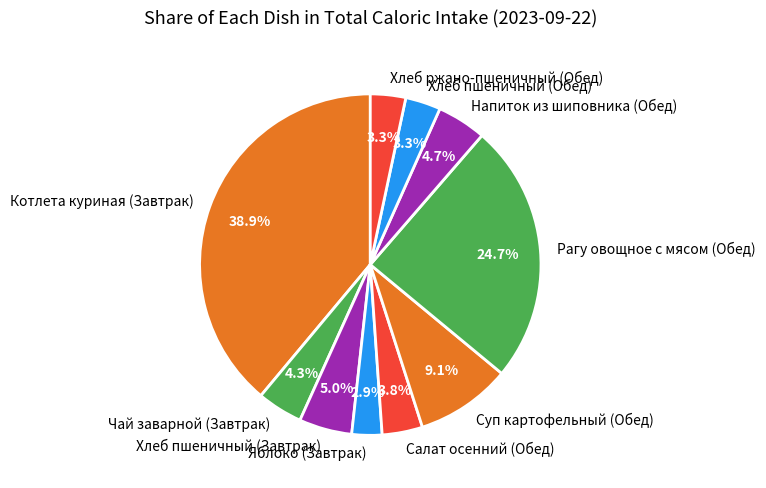

Count the number of slices in the pie.

10